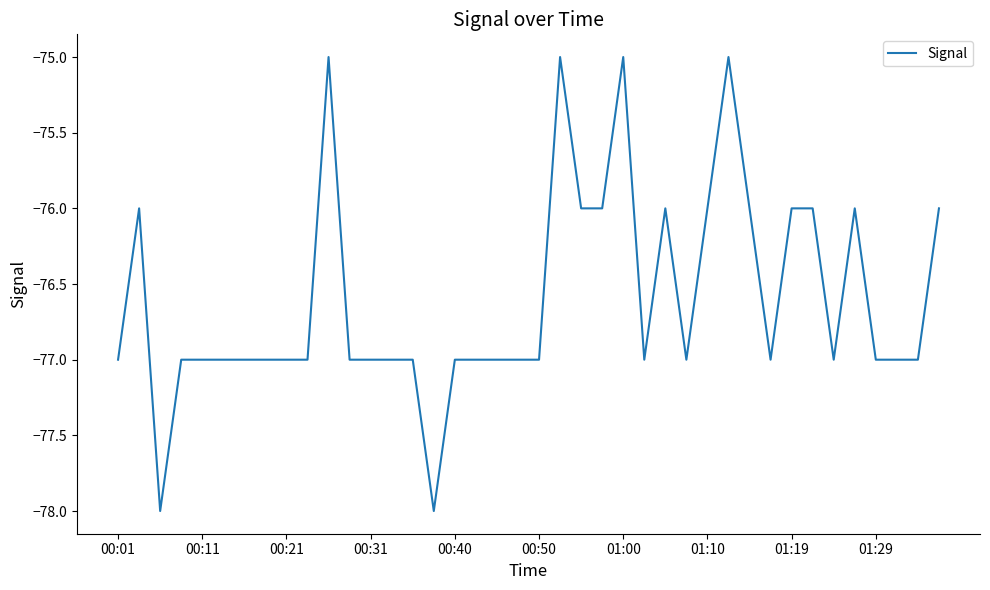

What is the sum of all values?

-3064